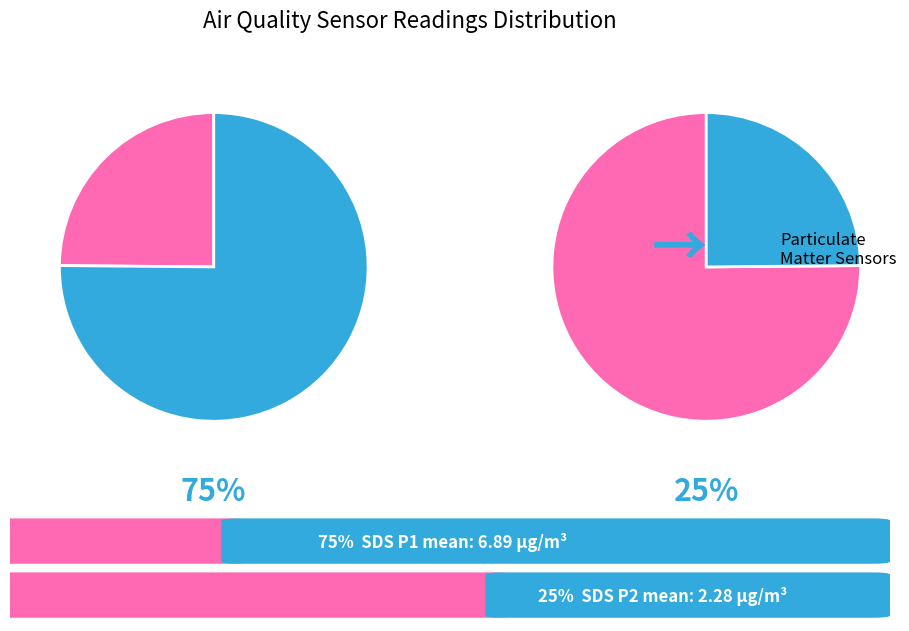

To the nearest percent, what is the difference between the largest and smallest slice percentages?

50%